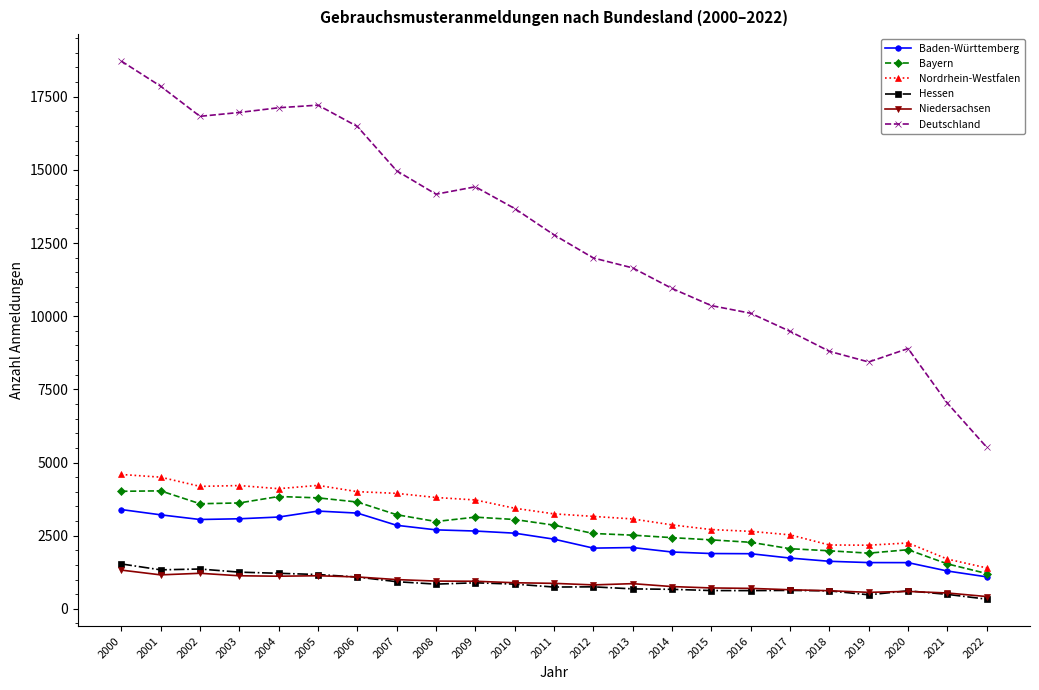

Which series has the widest spread of values?

Deutschland